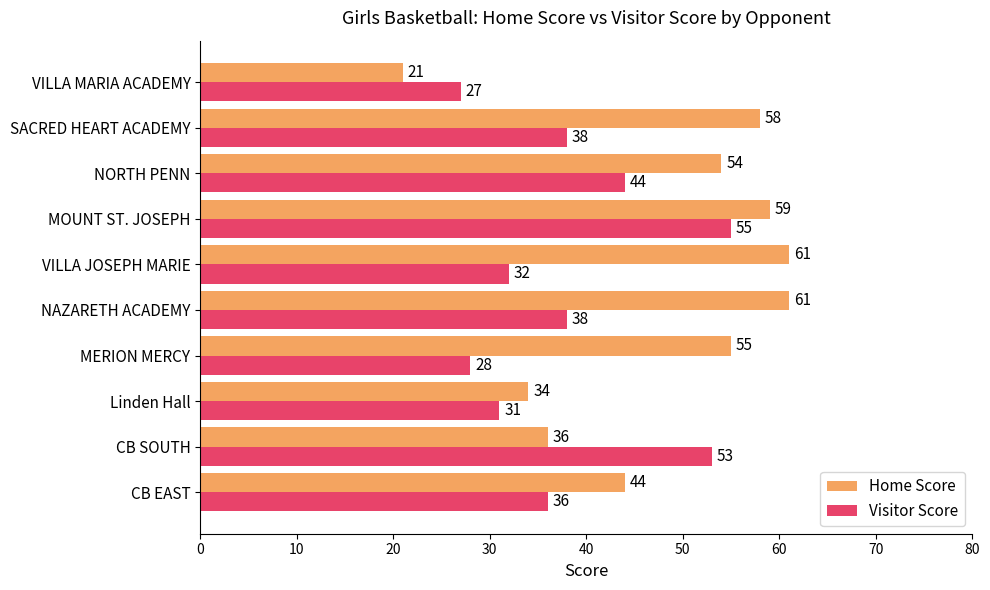

Which category has the lowest value in the Visitor Score series?

VILLA MARIA ACADEMY